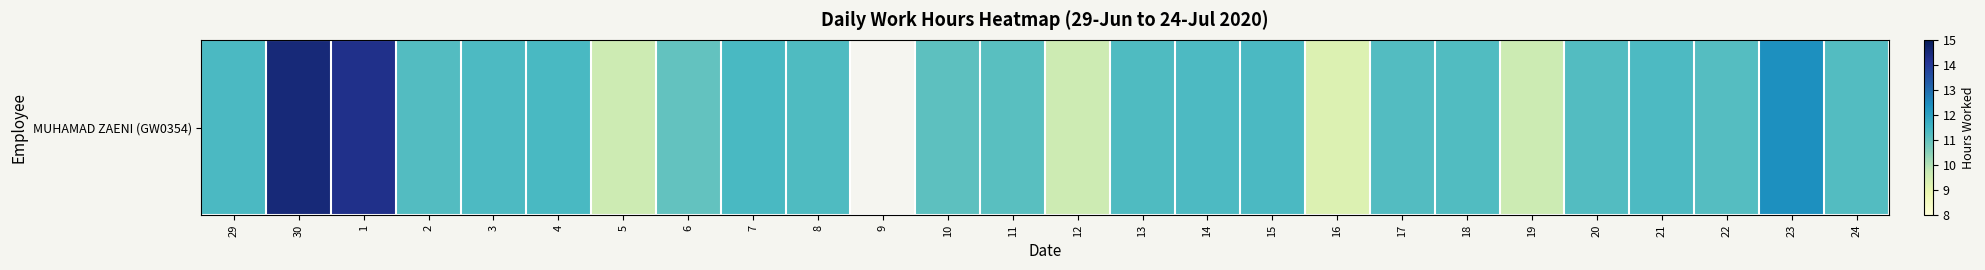

What is the difference between the maximum and minimum values?

14.5